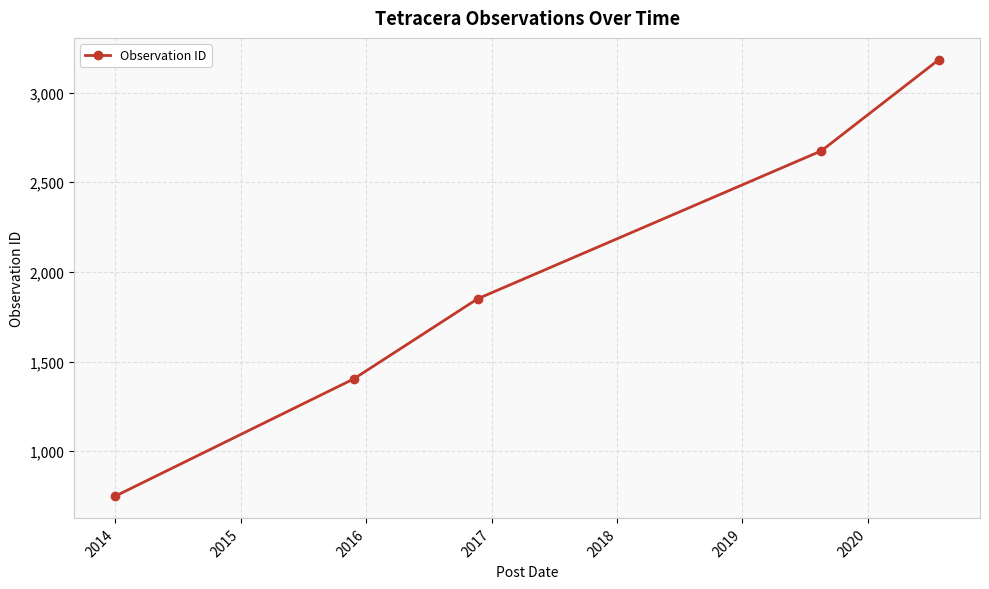

Reading left to right, what are all the values shown in this chart?

750	1403	1850	2675	3183